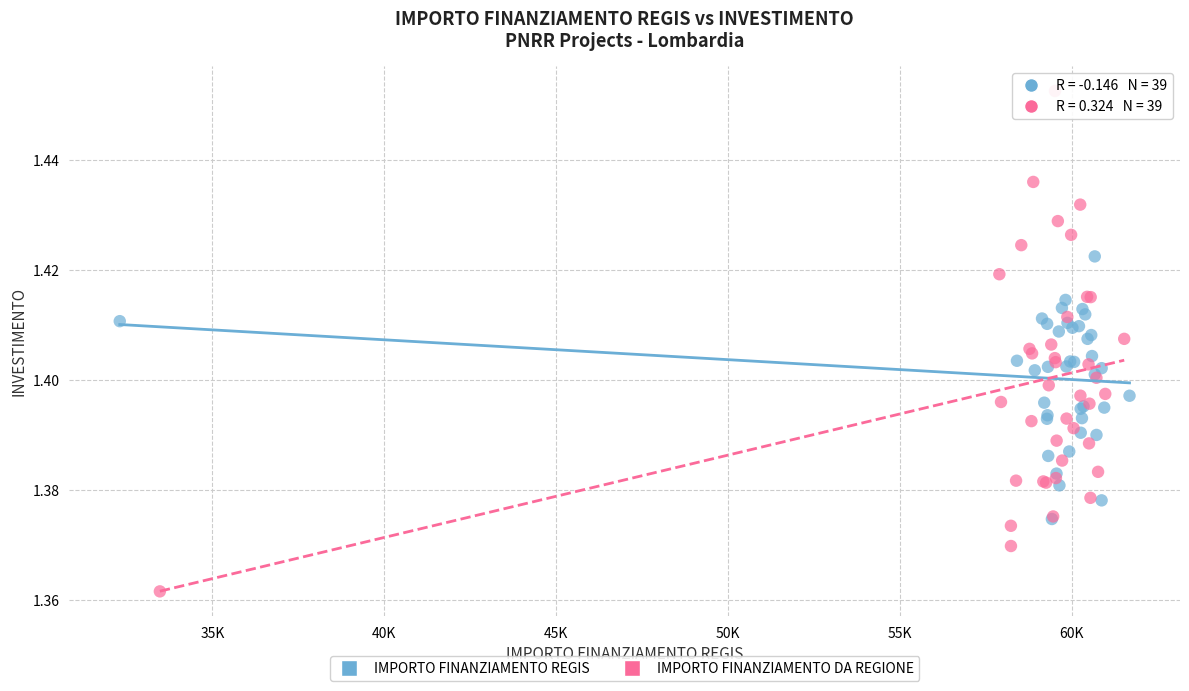

Which series has the largest Y range (max minus min)?

IMPORTO FINANZIAMENTO DA REGIONE